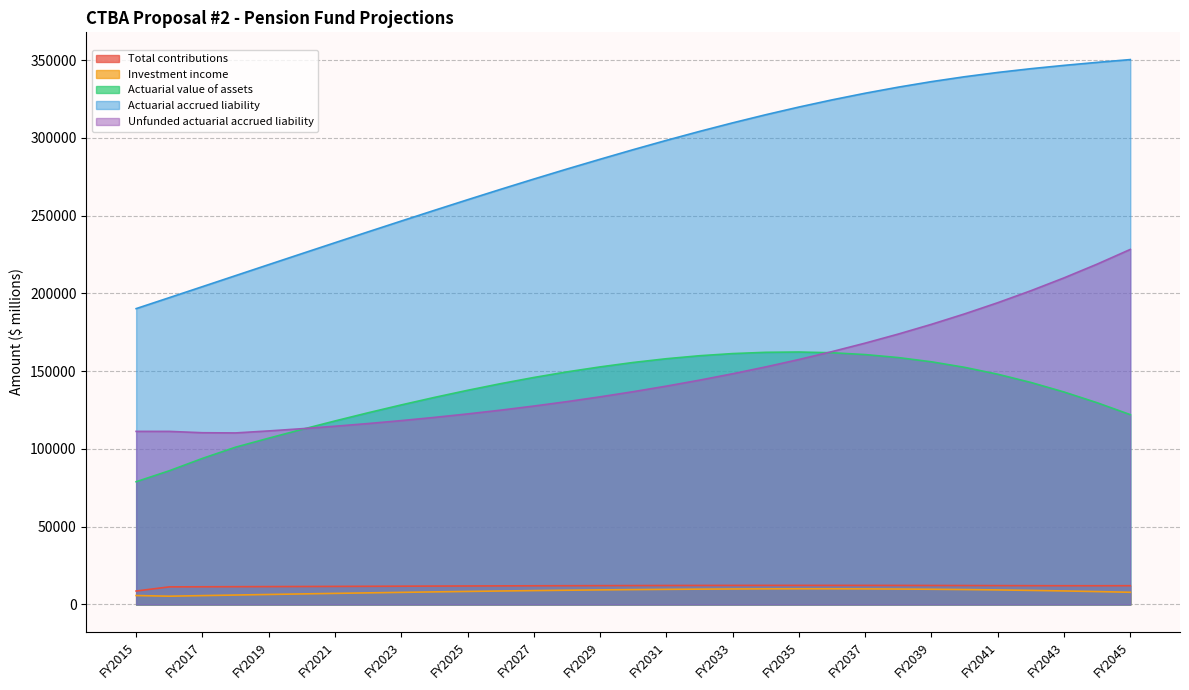

What is the sum of the Actuarial value of assets values at FY2044 and FY2045?

251746.3